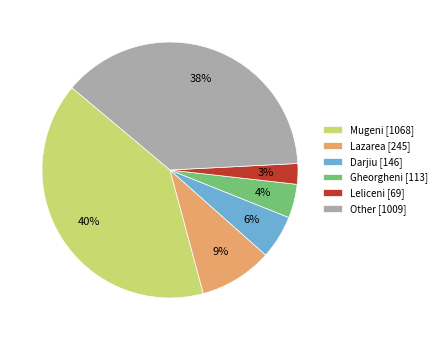

What is the ratio of the value at Other [1009] to the value at Mugeni [1068]?

0.9